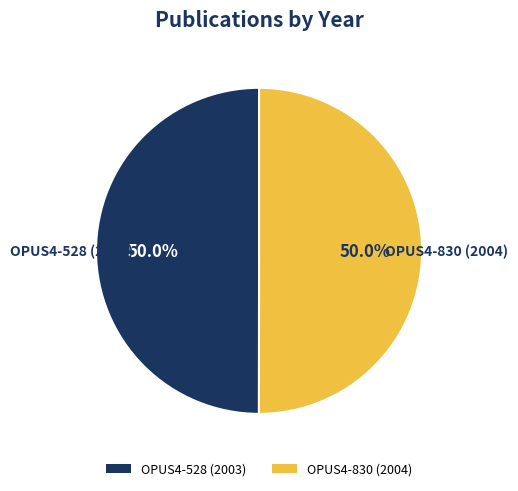

What is the ratio of the value at OPUS4-830 (2004) to the value at OPUS4-528 (2003)?

1.0